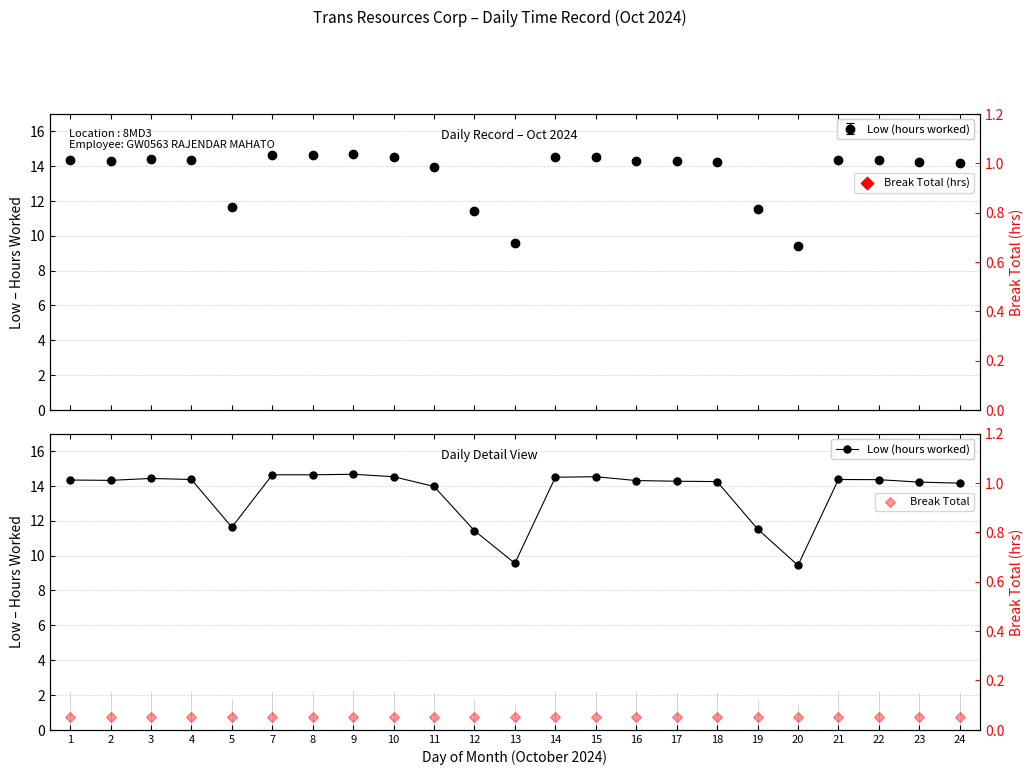

Which series reaches the maximum Y coordinate?

Low (hours worked)